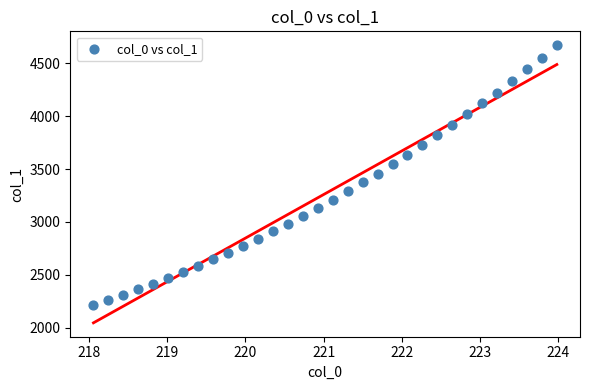

What is the range of X values (max minus min)?

5.9